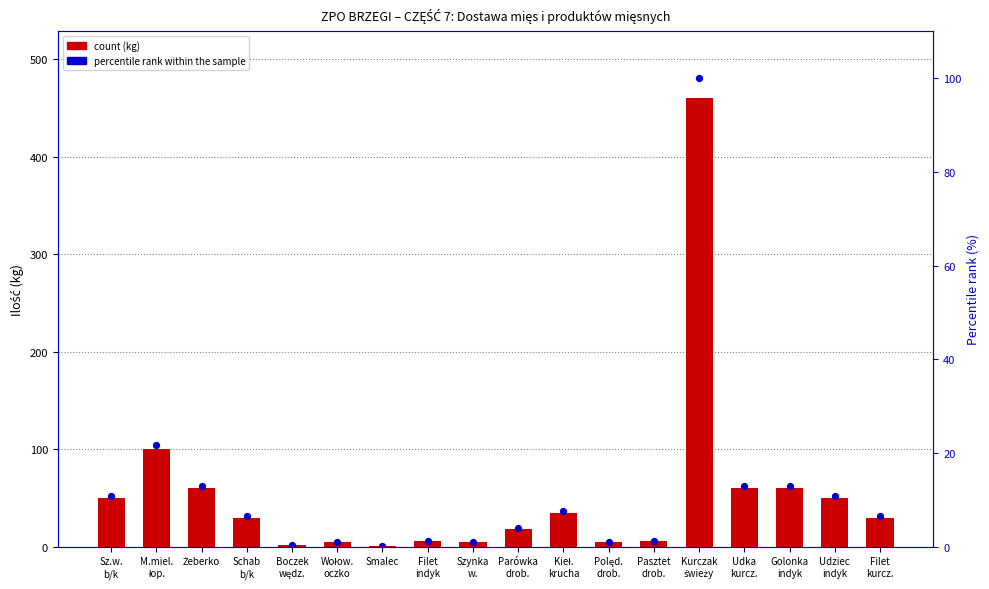

At how many categories does at least one series exceed 127?

1